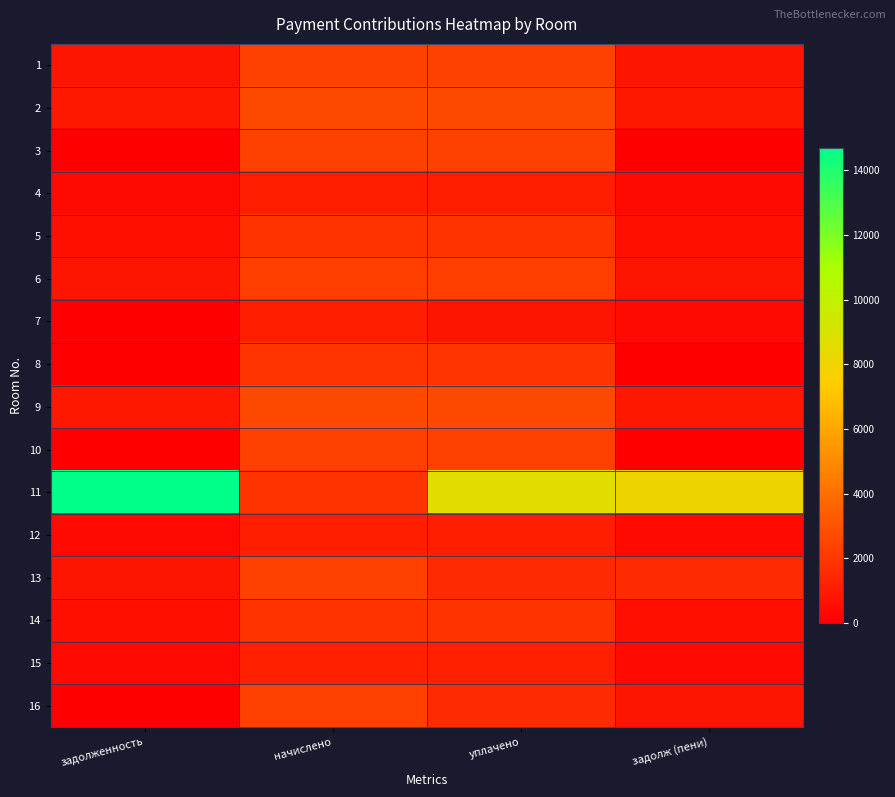

Which series changed the most between задолженность and начислено?

11